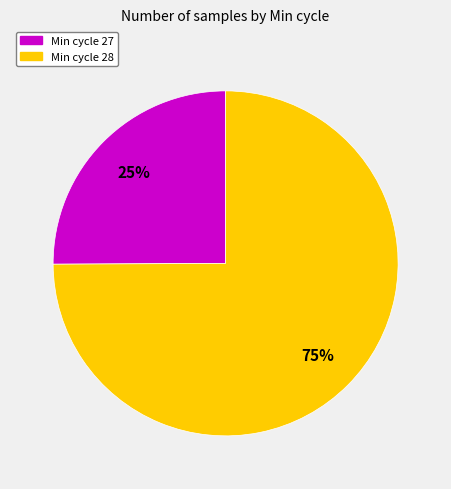

Does any single category account for the majority?

Yes